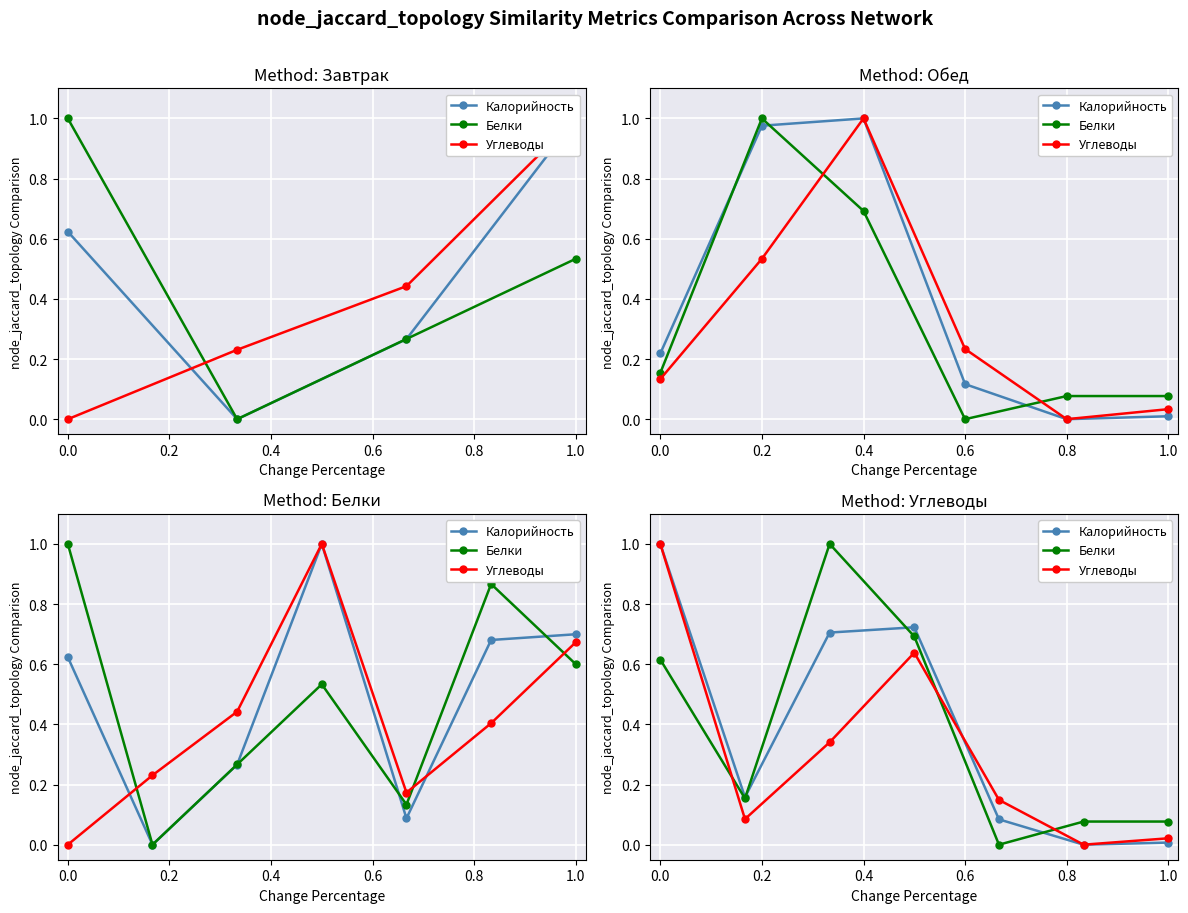

Is the value of Белки at 1.0 greater than the value of Углеводы at 0.6?

No